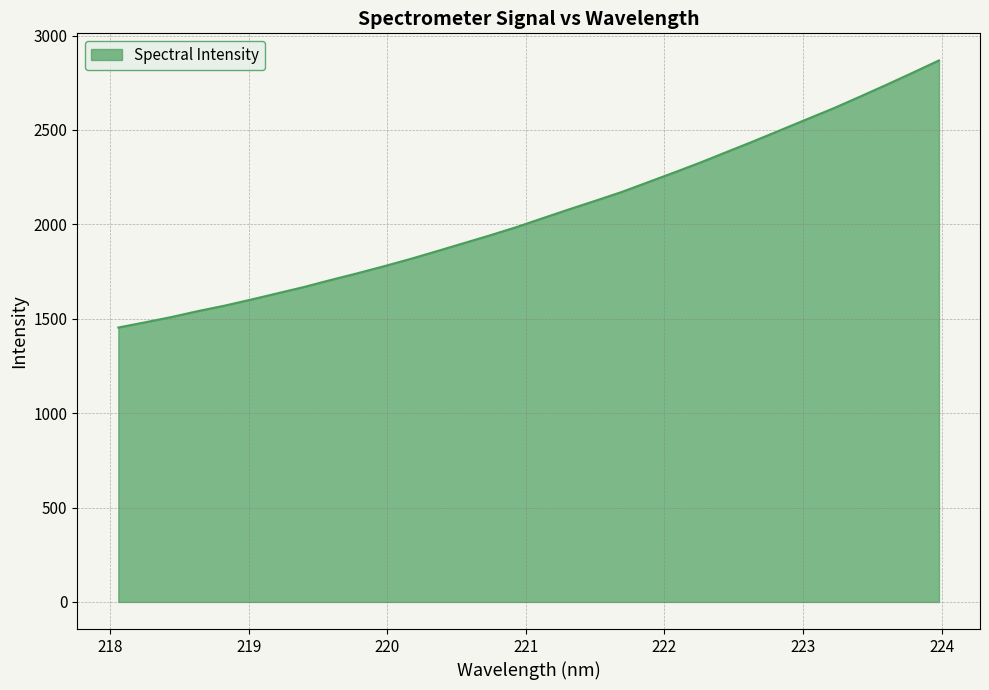

How many lines are shown in the chart?

1